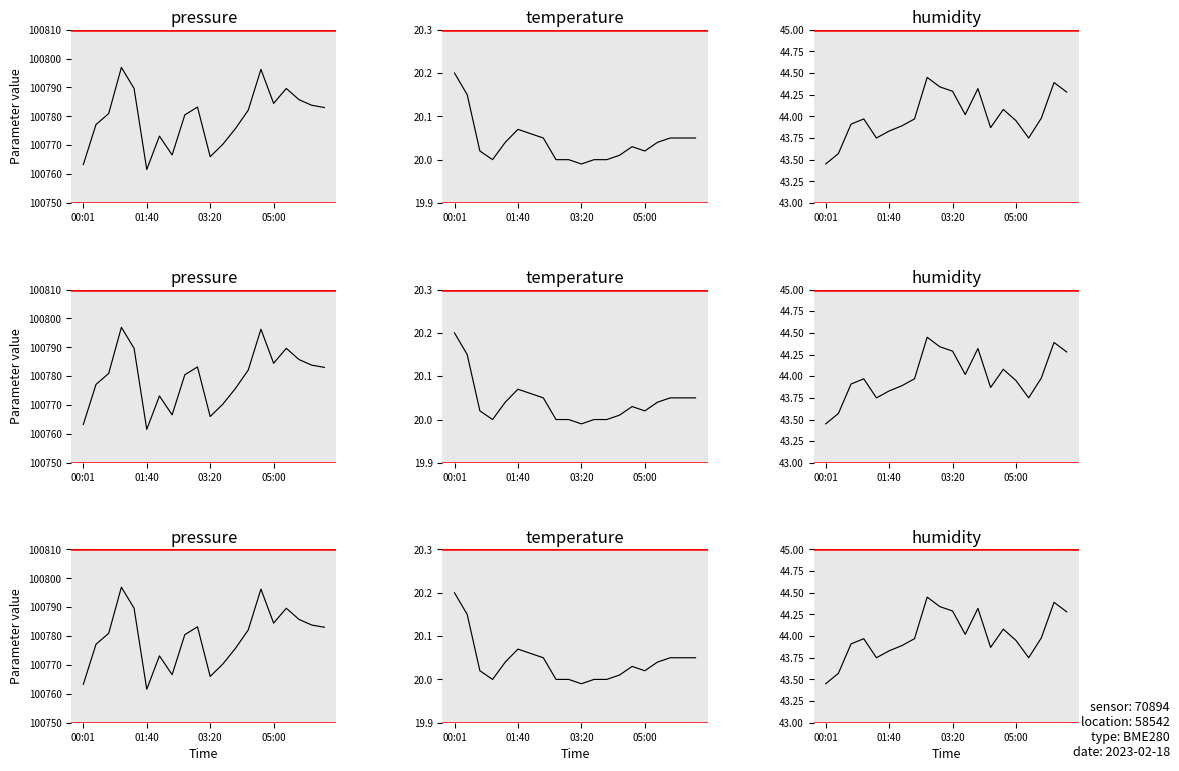

What is the spread (max minus min) of values at 18?

100763.8